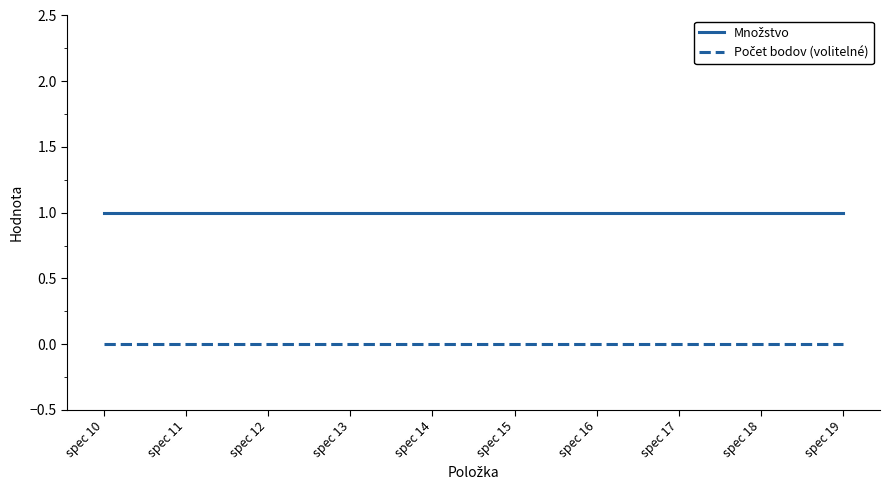

Does the chart have visible grid lines?

No